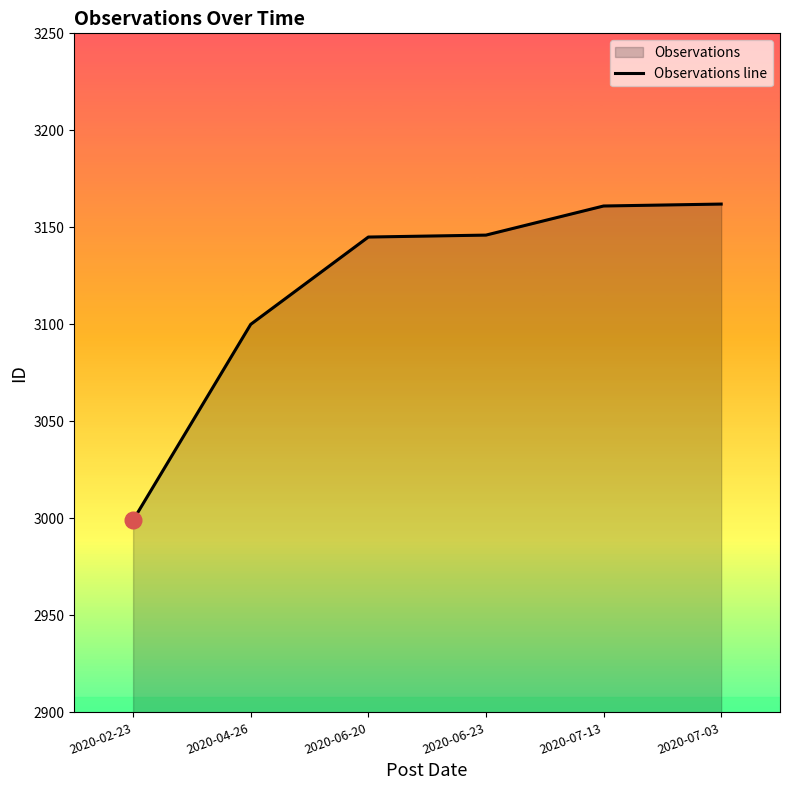

Approximately how many times larger is the value at 2020-06-20 compared to 2020-04-26?

1.0